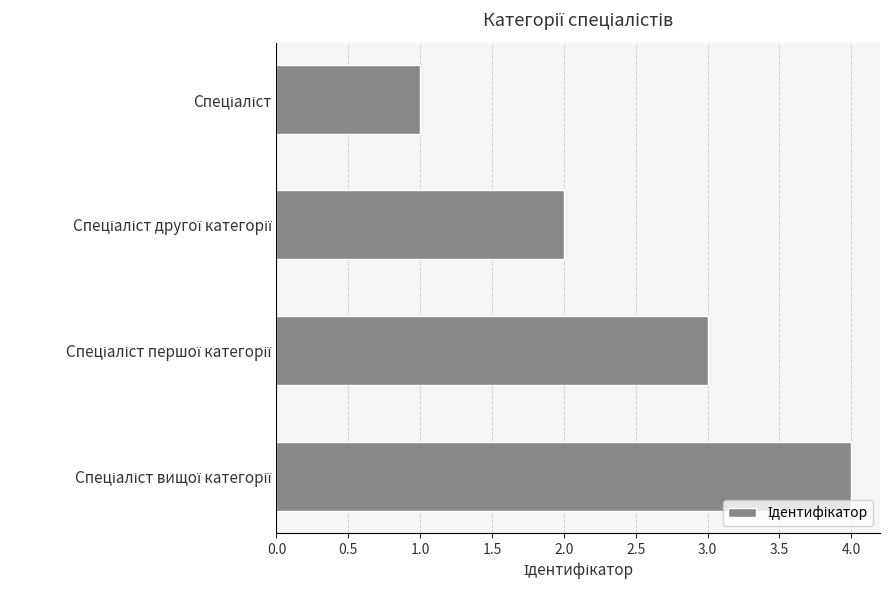

What is the greatest value displayed?

4